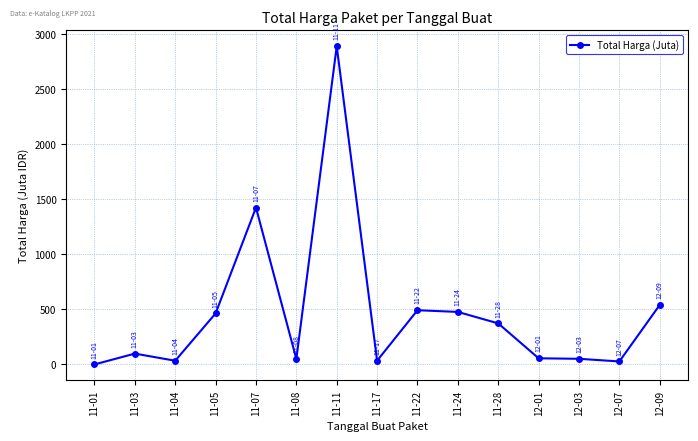

What is the change in value from 11-03 to 11-24?

+378.8